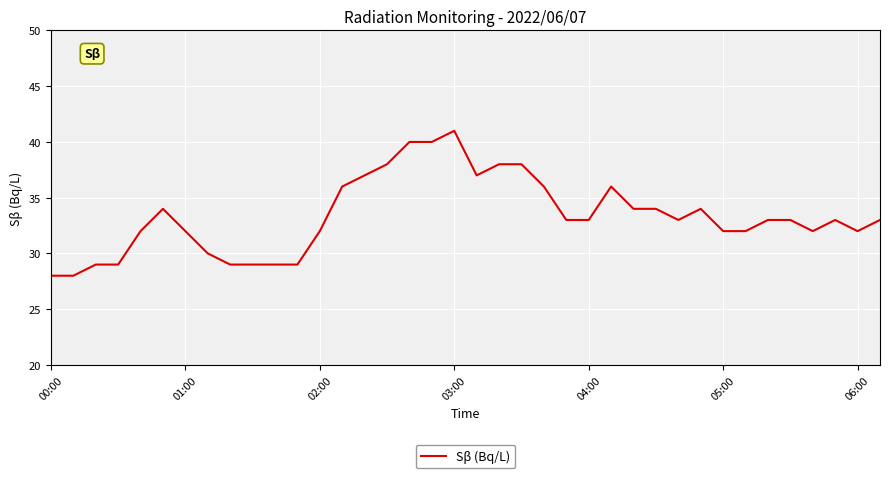

What is the average value?

33